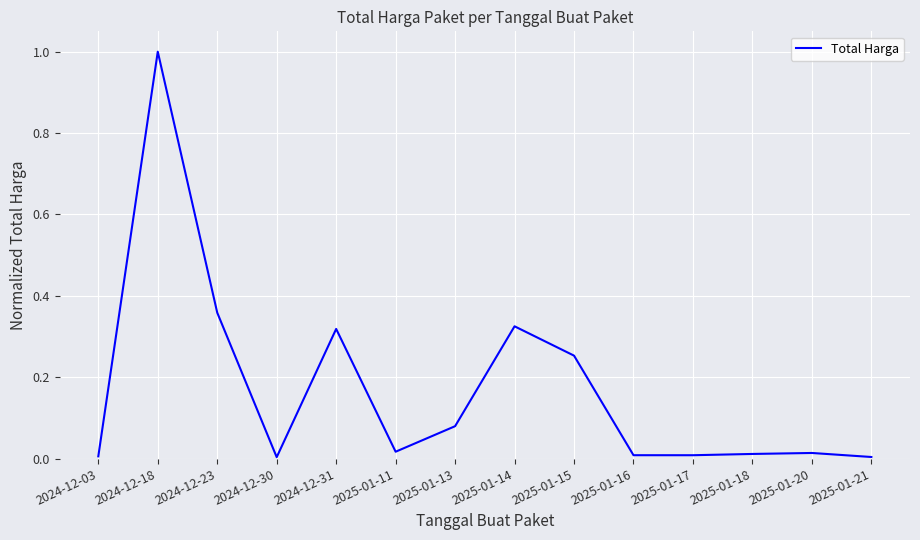

How many lines are shown in the chart?

1